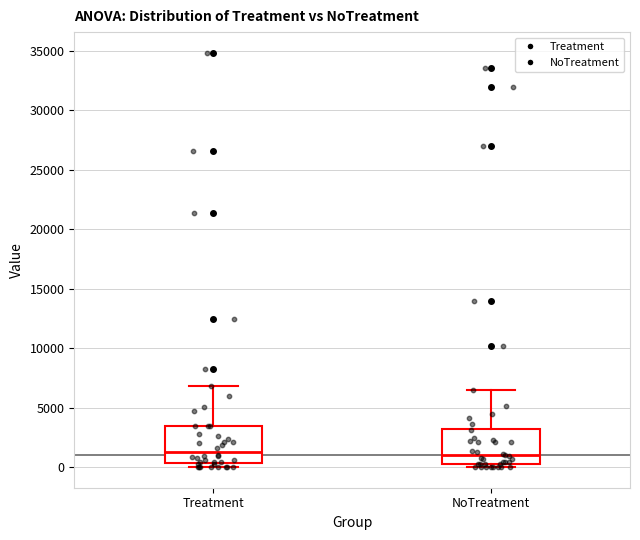

Reading left to right, transcribe this box plot: for each box, give where its median line is, the range the box spans, and where its two whiskers end, as read against the y-axis. The values are not printed on the chart, so give them approximately, as read against the axis.

Treatment: median 1500, box 500 to 3500, whiskers 0 to 7000
NoTreatment: median 1000, box 0 to 3000, whiskers 0 (just below the box's lower edge) to 6500